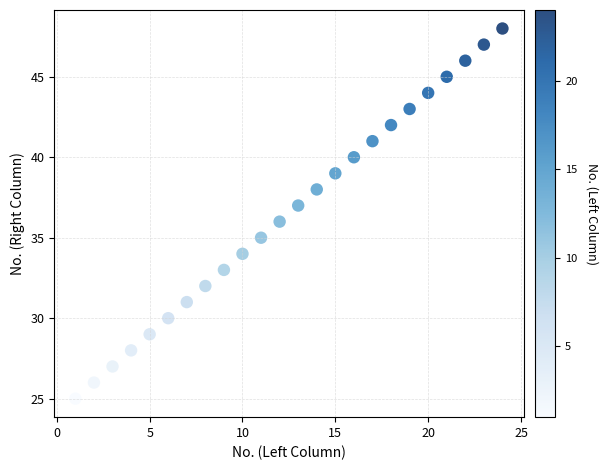

What is the range of X values (max minus min)?

23